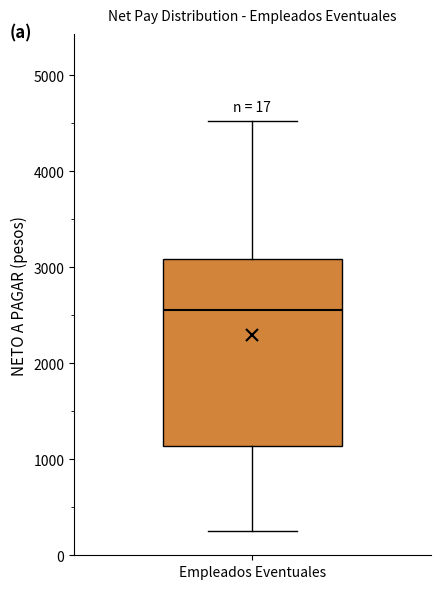

Where is the upper edge of the box for Empleados Eventuales on the y-axis? The values are not printed on the chart, so give them approximately, as read against the axis.

3100